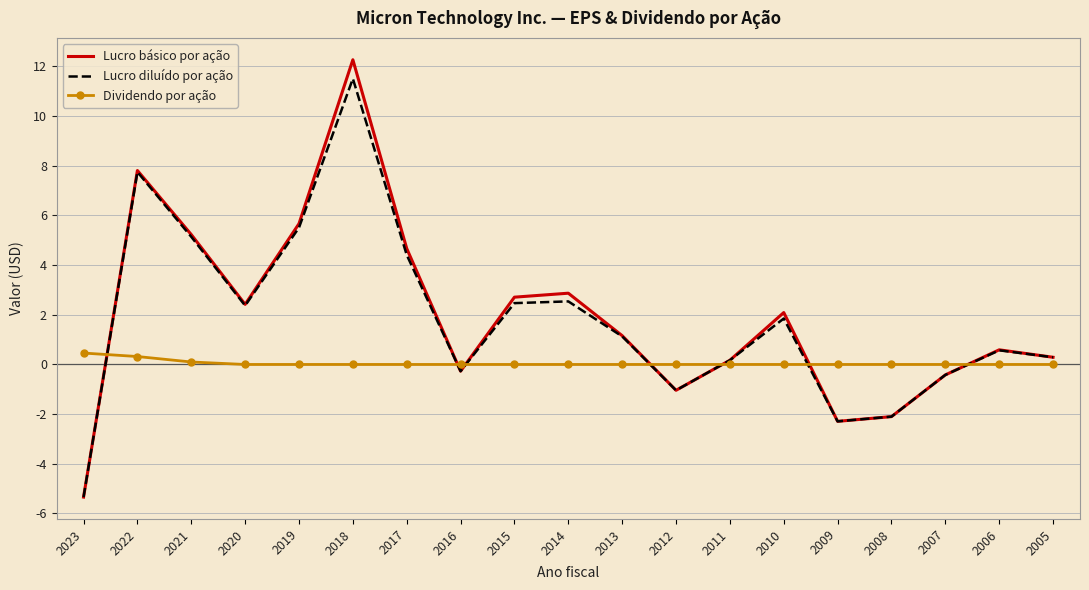

What are all the series names shown in the legend?

Lucro básico por ação, Lucro diluído por ação, Dividendo por ação